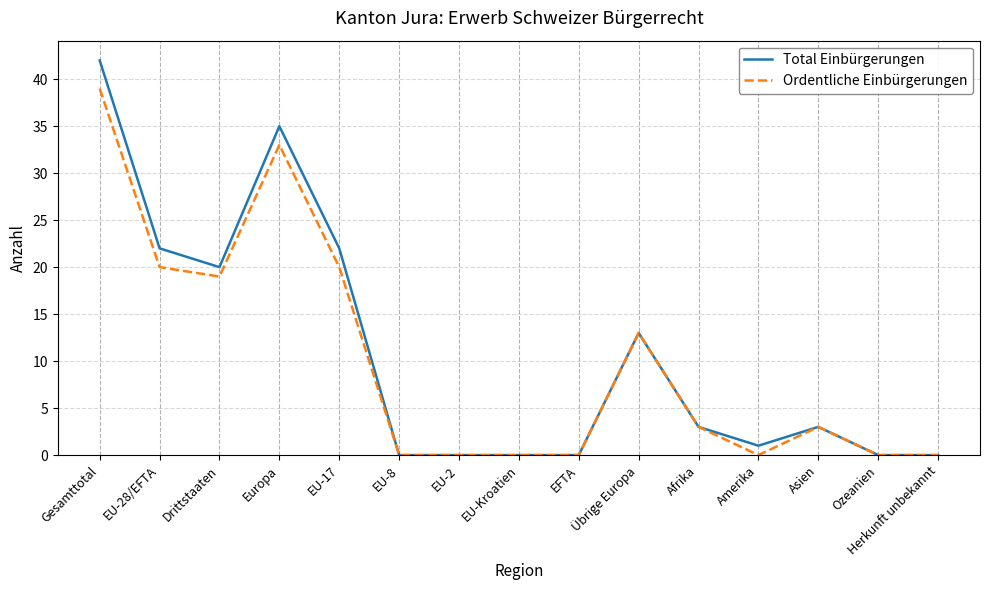

The value of Ordentliche Einbürgerungen at EU-17 is 27. True or false?

False